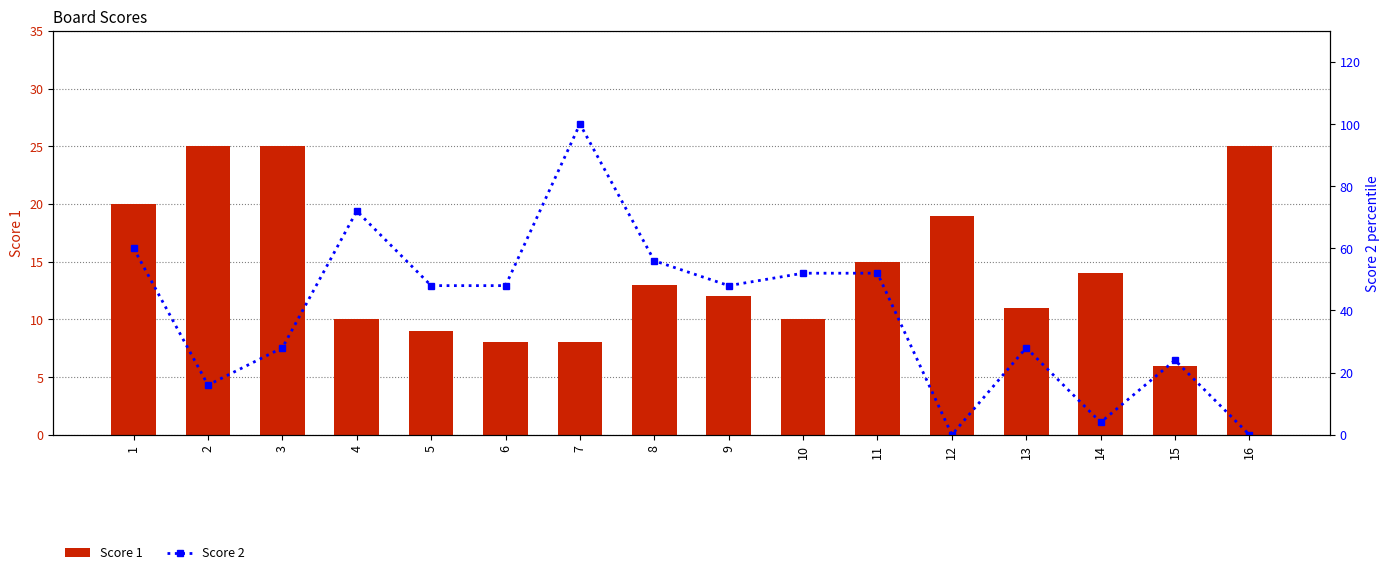

Which series has the largest range (max minus min)?

Score 2